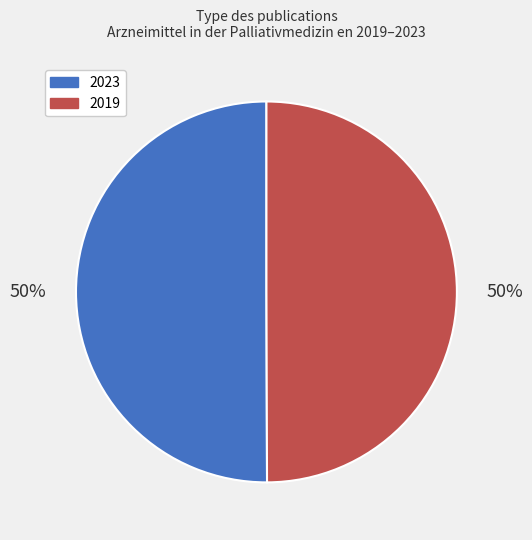

Do 2023 and 2019 together represent more than half of the pie?

Yes